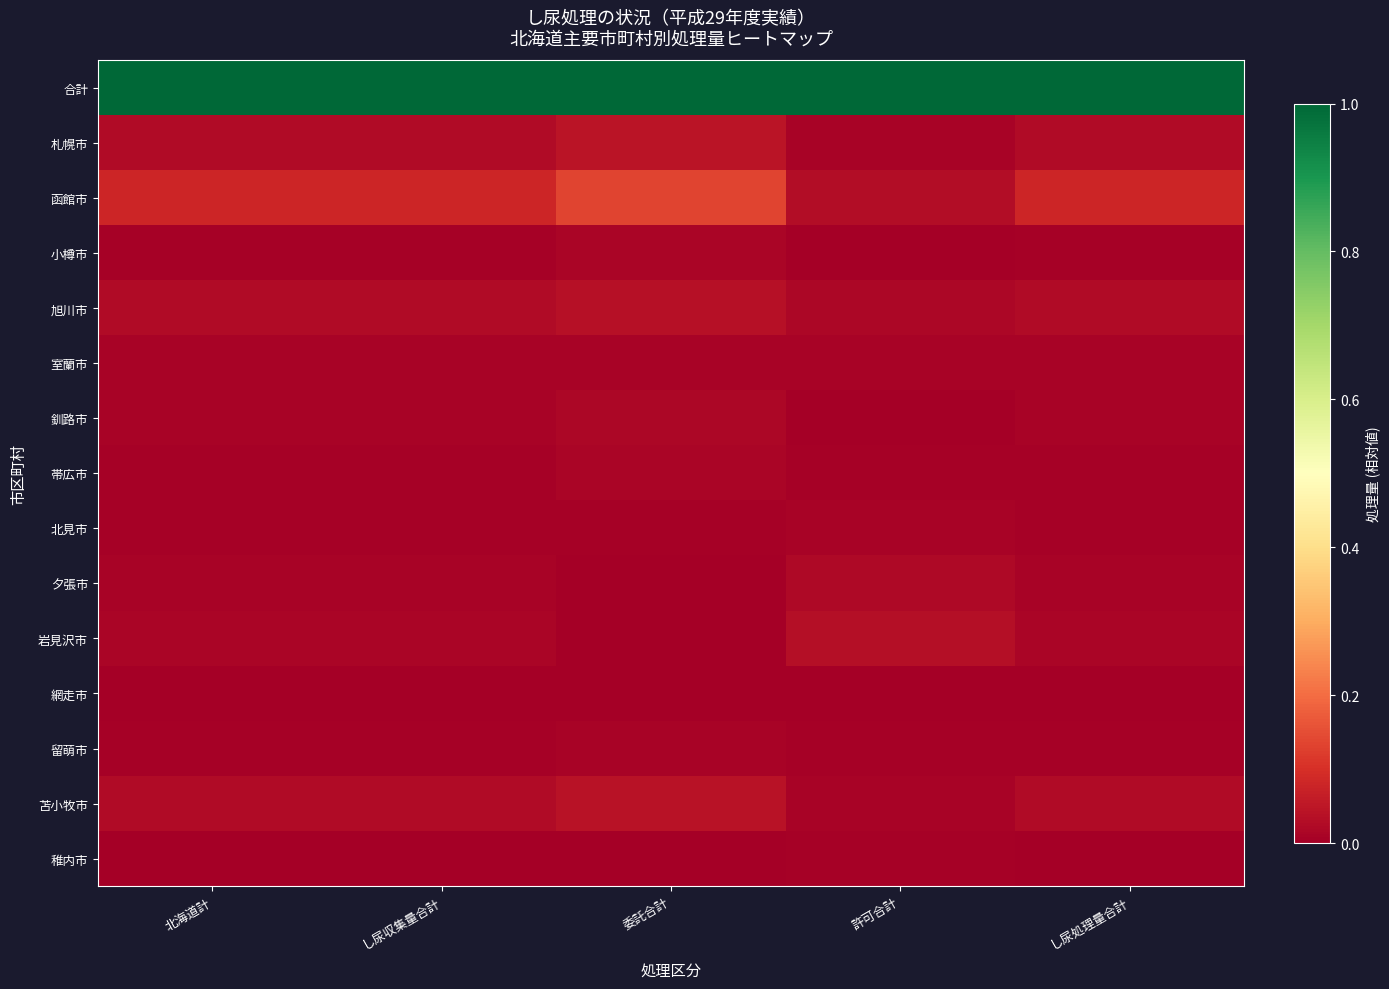

Count the number of categories in the chart.

5